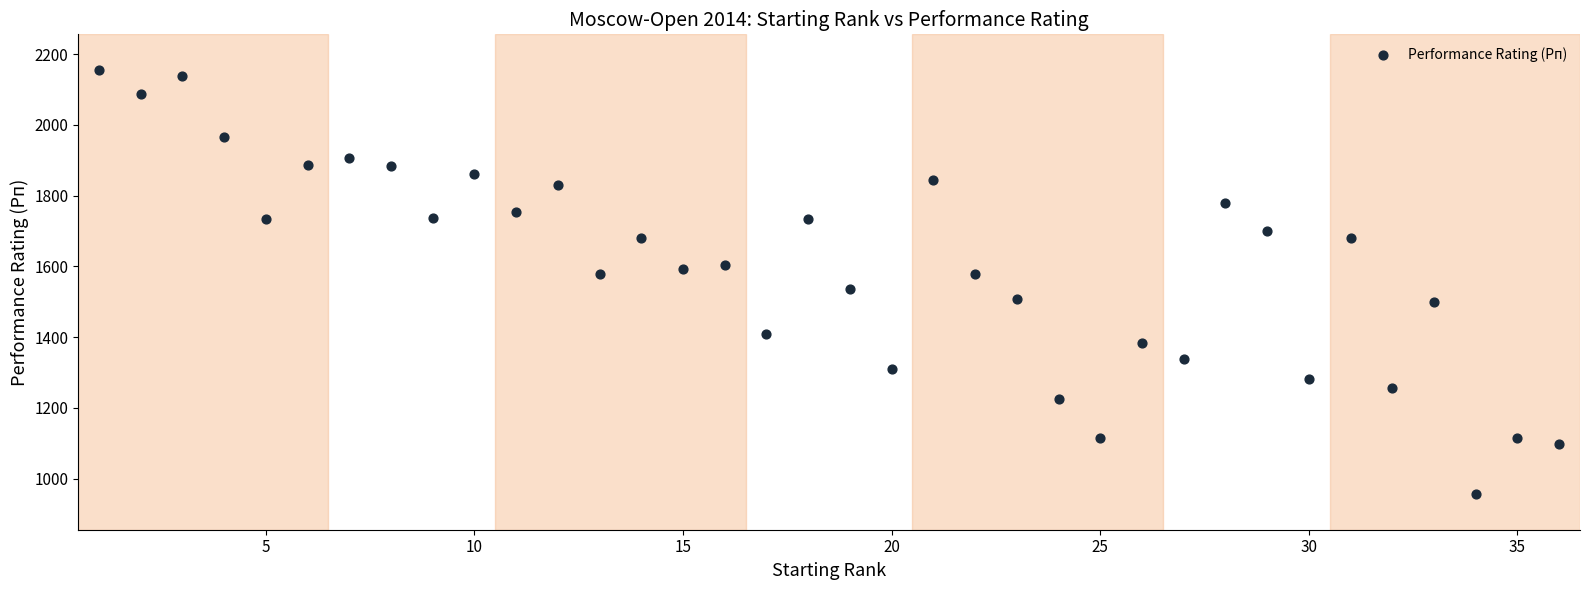

What is the range of X values (max minus min)?

35